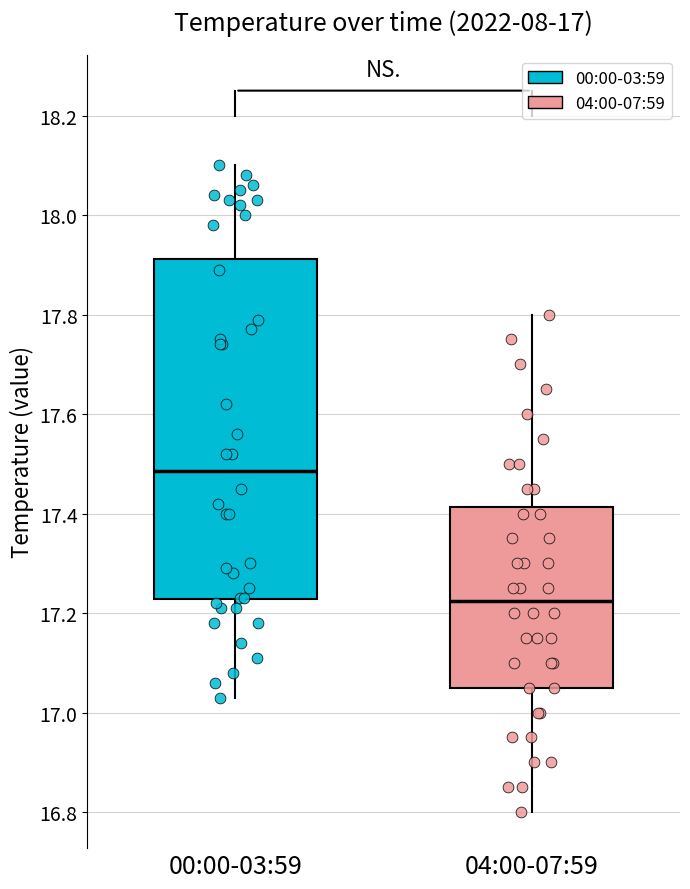

Which box has the lowest median line?

04:00-07:59